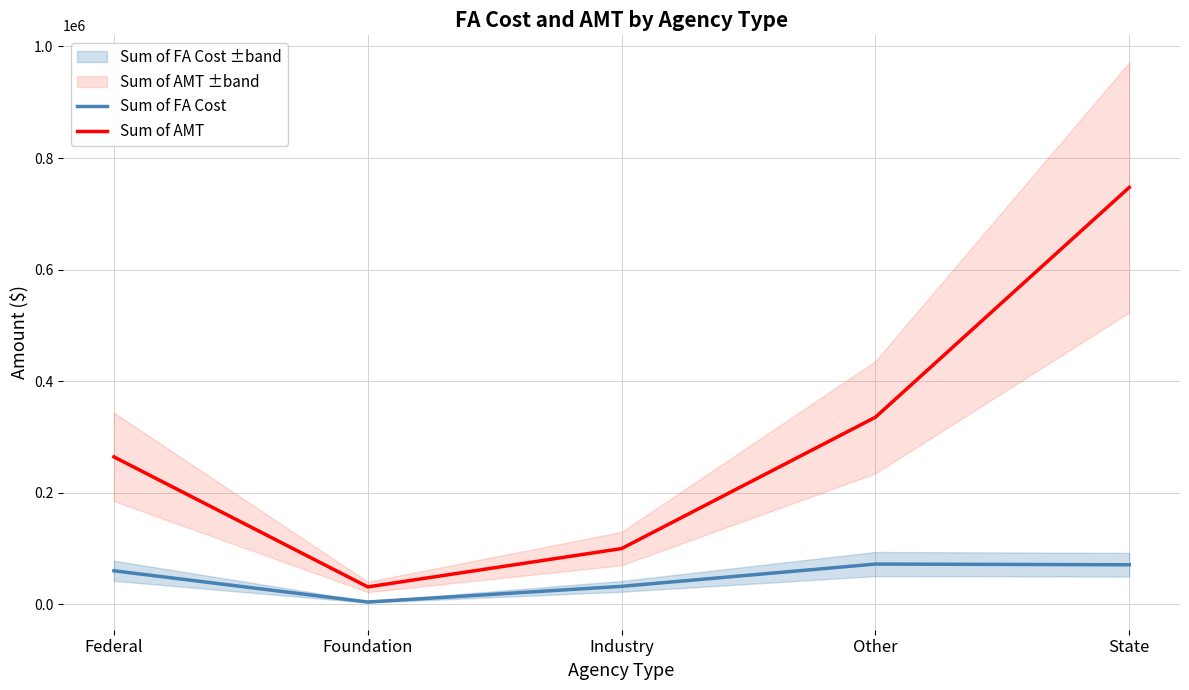

Reading left to right, list all the values displayed in this chart.

Sum of FA Cost: 60072	4068	32166	72130	70842
Sum of AMT: 264248	31185	99884	335326	747349